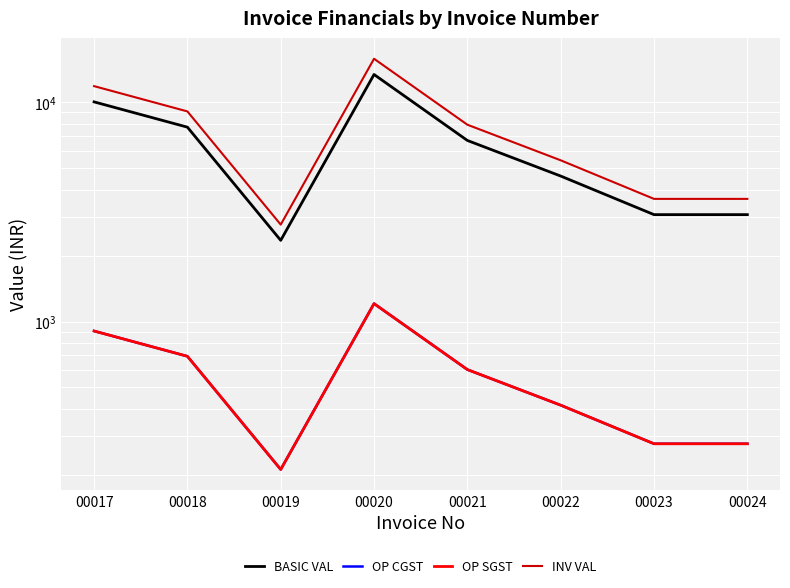

How many interior local valleys does the BASIC VAL series have?

1